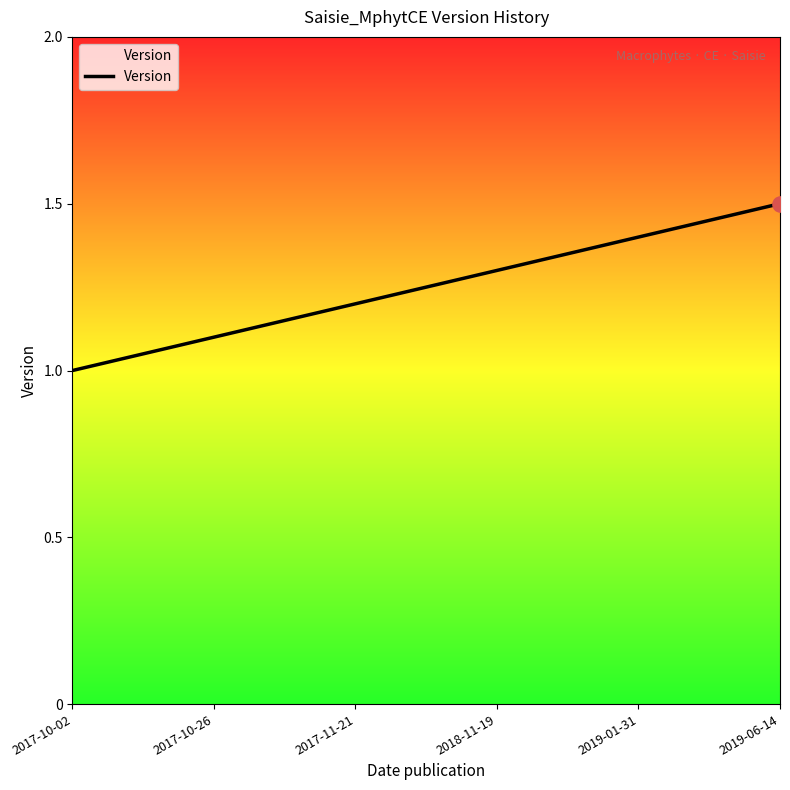

Which has a higher value, 2018-11-19 or 2017-10-26?

2018-11-19